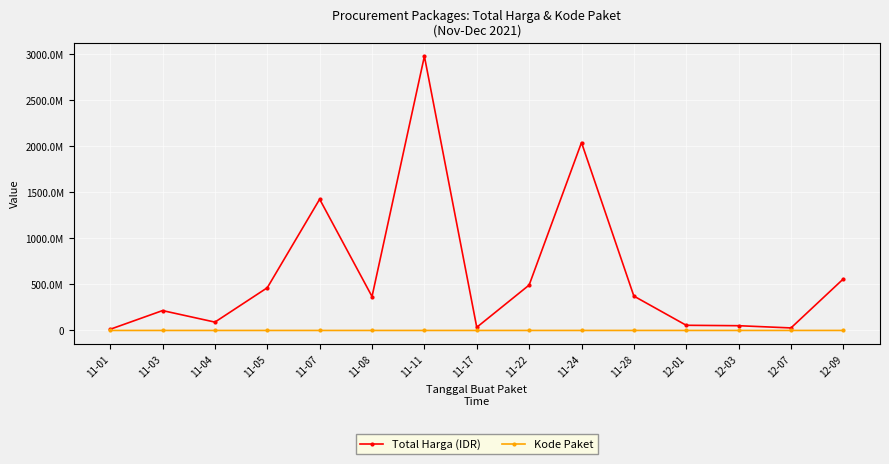

Which category has the highest value across all series?

11-11